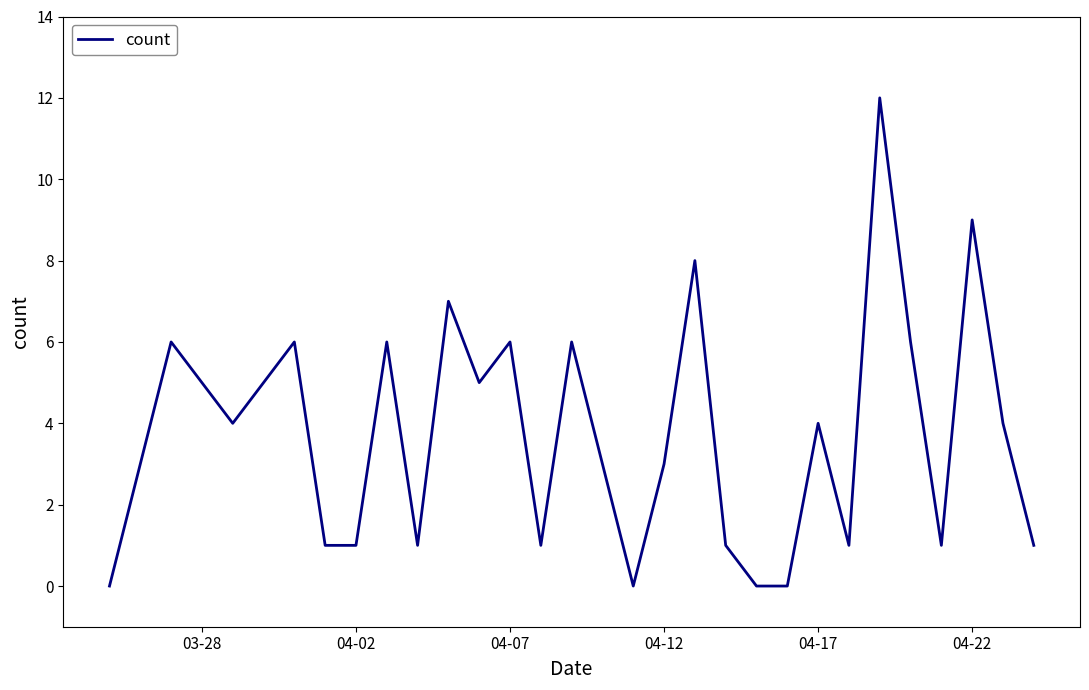

What is the difference between the maximum and minimum values?

12